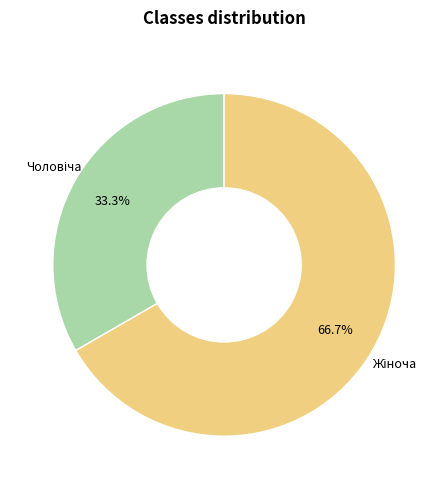

Is there a majority slice in this chart?

Yes